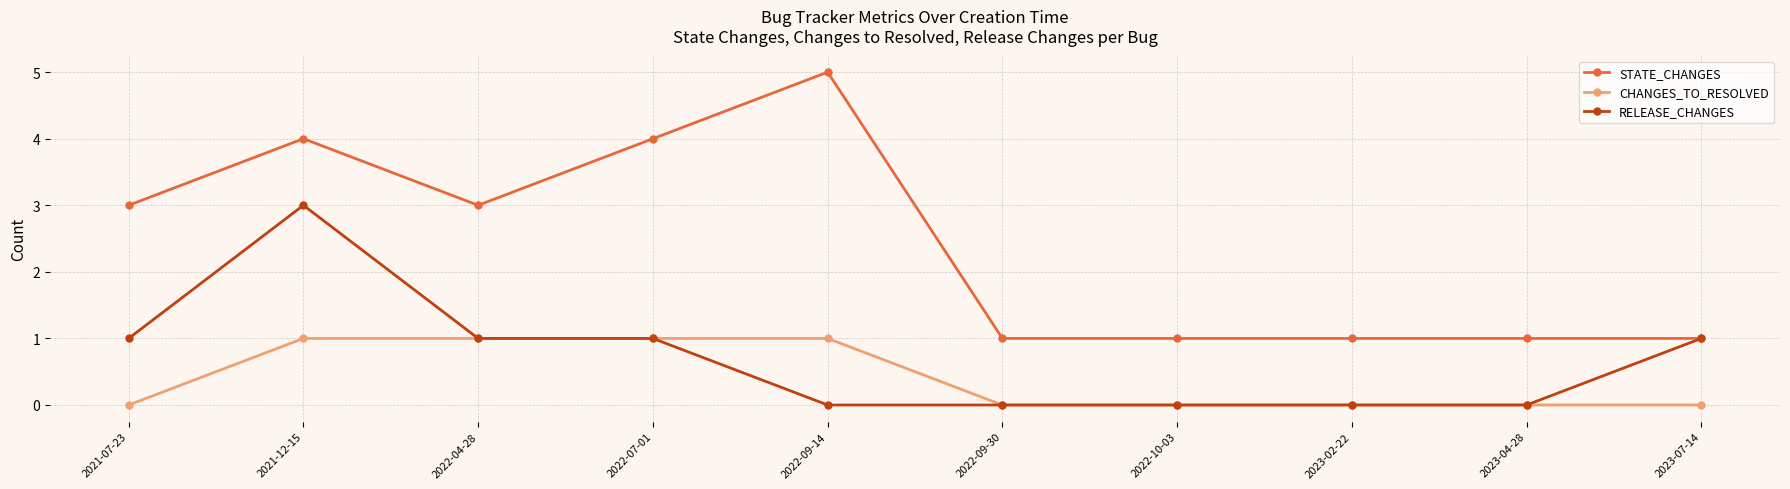

What is the label of the 1st point from the right?

2023-07-14